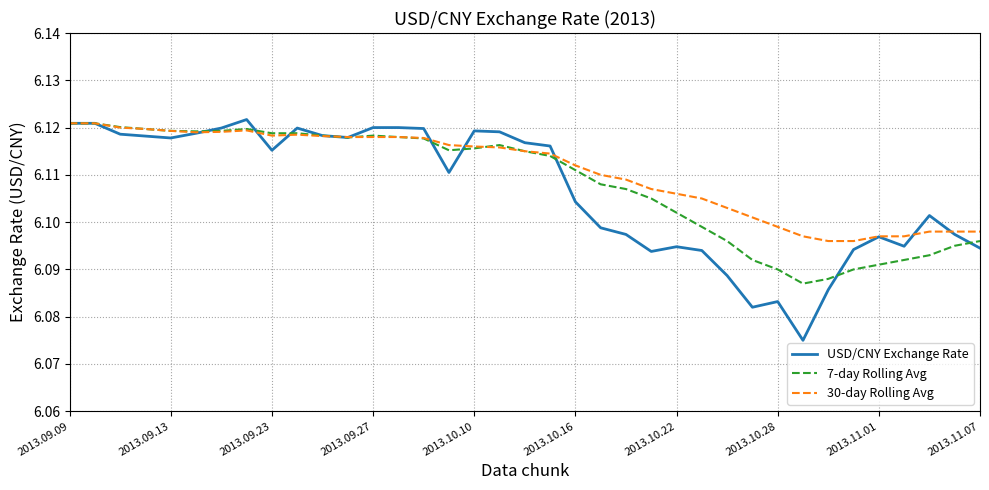

Which series has the widest spread of values?

USD/CNY Exchange Rate